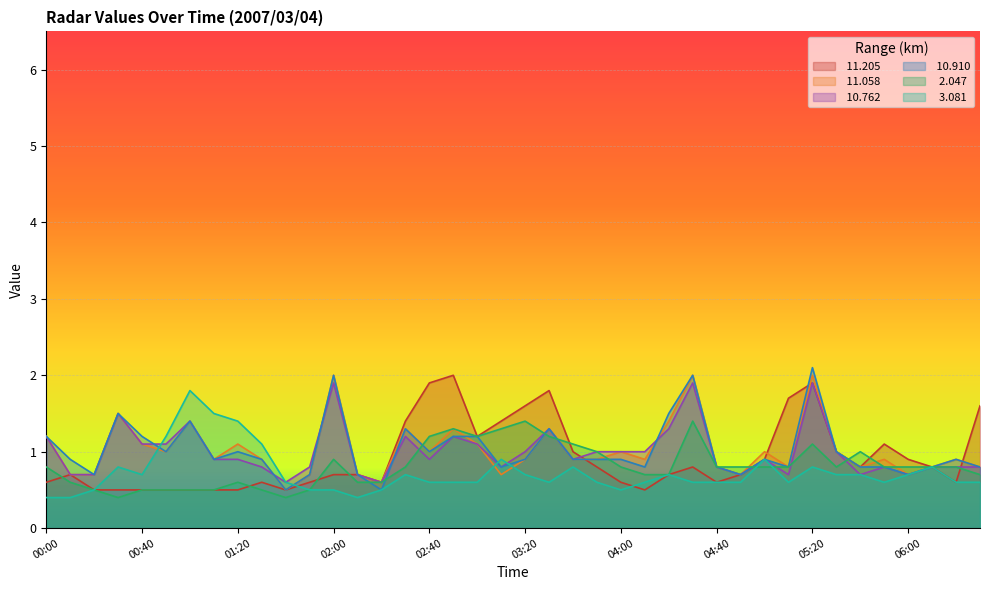

Where is the first local maximum for  11.205?

00:10